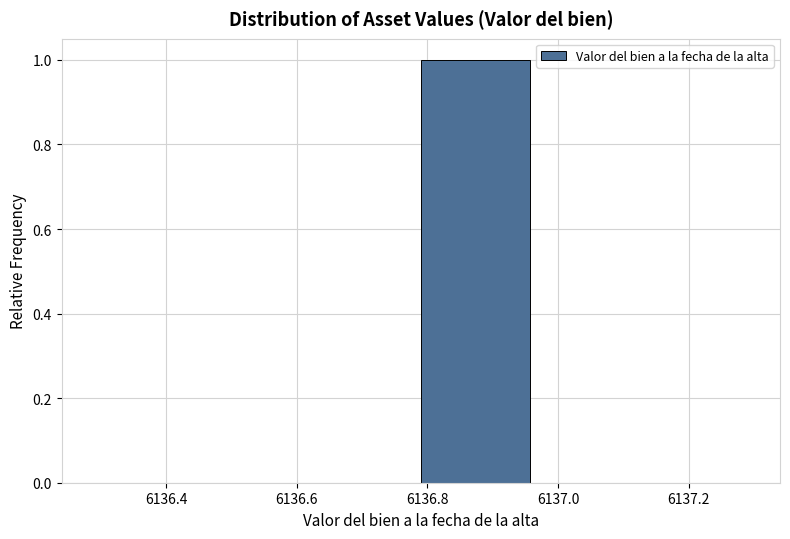

Reading left to right, transcribe this chart: for each bar, give the range it covers on the x-axis and its height. Neither the bar edges nor the heights are printed on the chart, so give them approximately, as read against the axes.

6136.30 to 6136.46: 0
6136.46 to 6136.62: 0
6136.62 to 6136.80: 0
6136.80 to 6136.96: 1
6136.96 to 6137.12: 0
6137.12 to 6137.30: 0